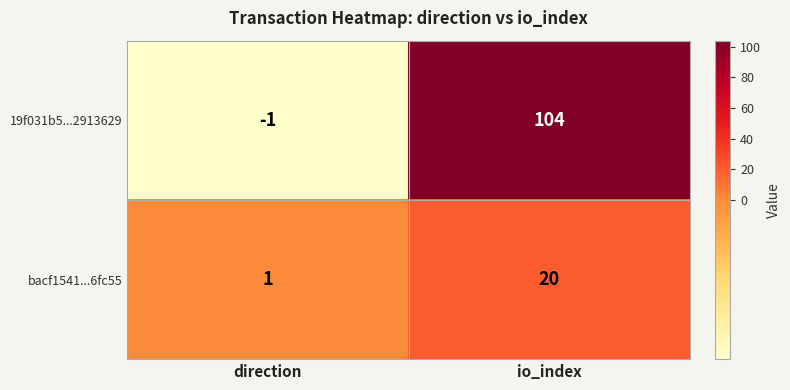

At which category is the sum across all series the highest?

io_index